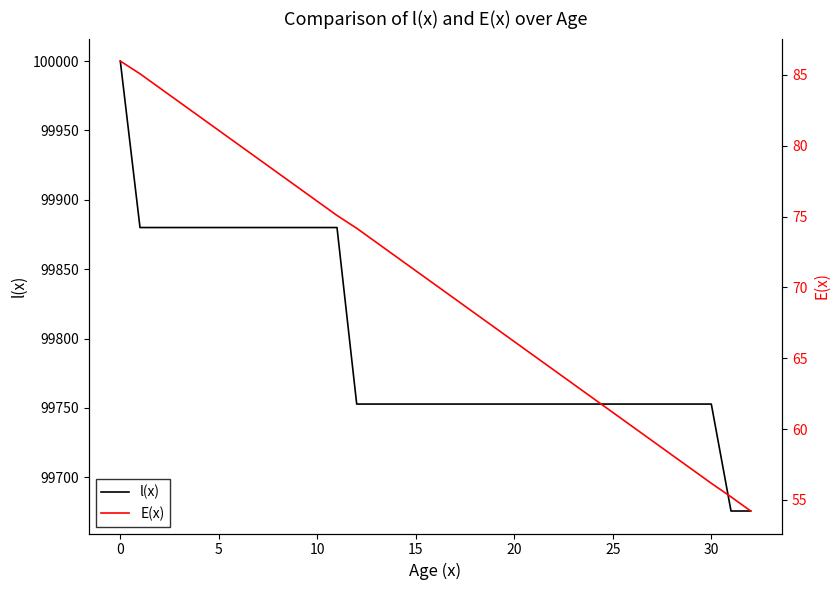

How many data points in l(x) are above 99752?

31